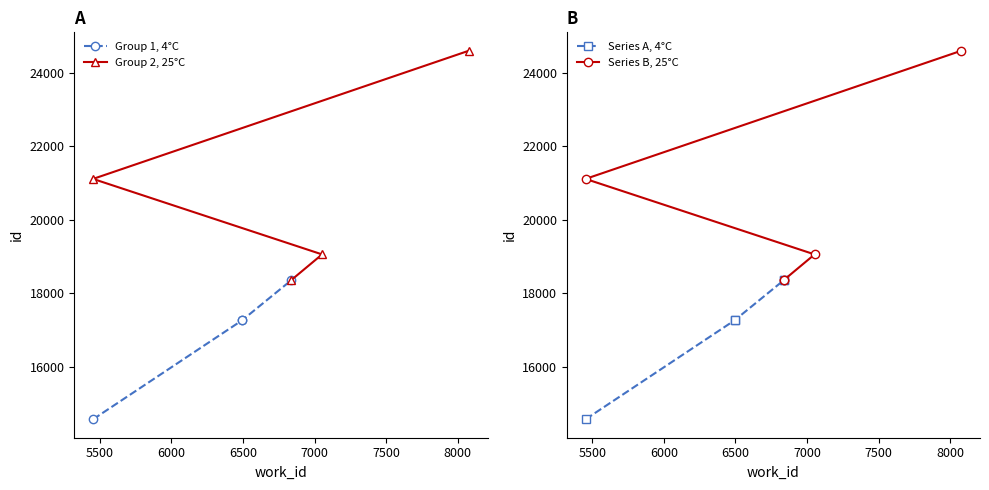

What is the greatest value displayed?

24605